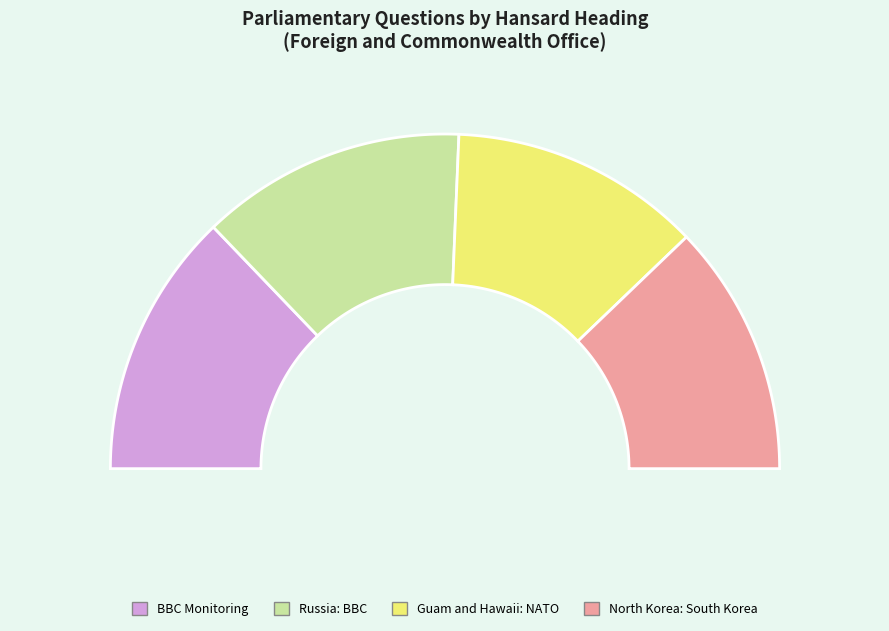

How many segments does this pie chart have?

4